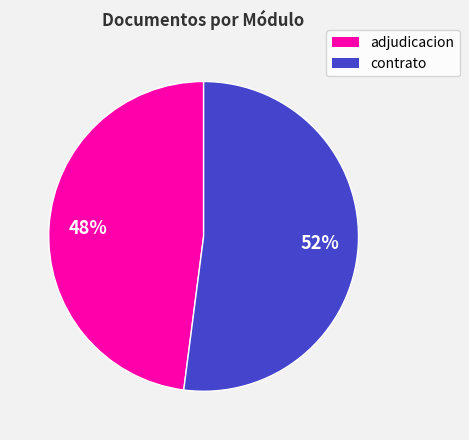

Does any single category account for the majority?

Yes